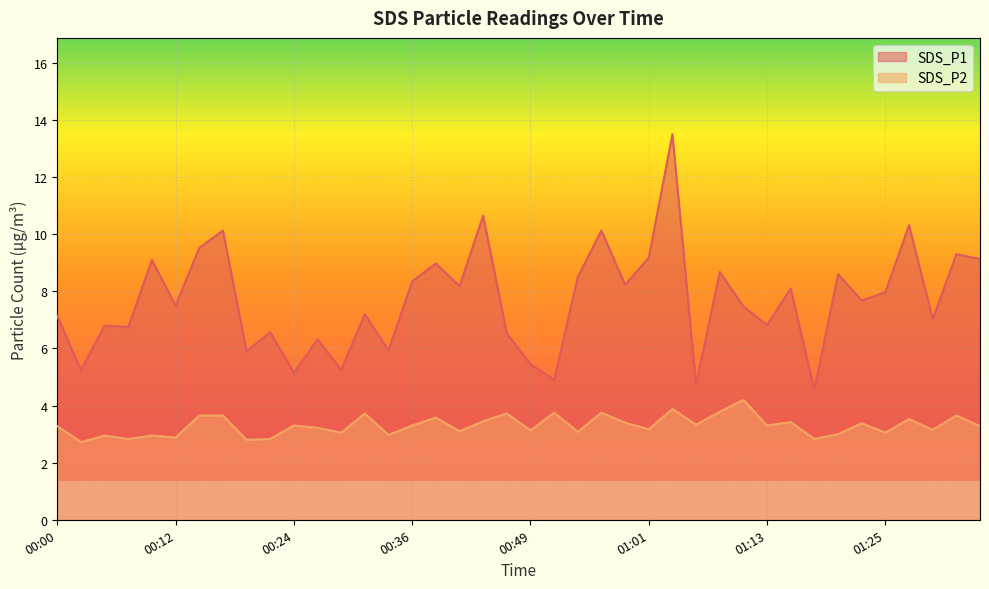

Is it true that SDS_P1 equals 13.3 at 01:20?

False